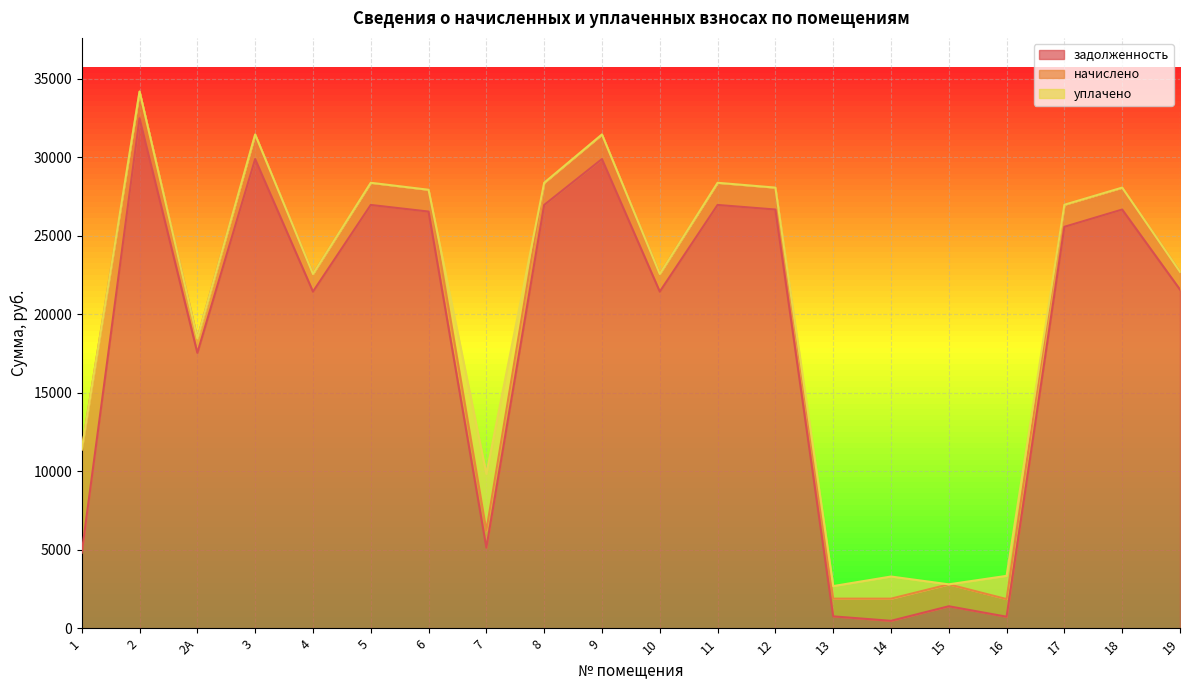

What are all the series names shown in the legend?

задолженность, начислено, уплачено